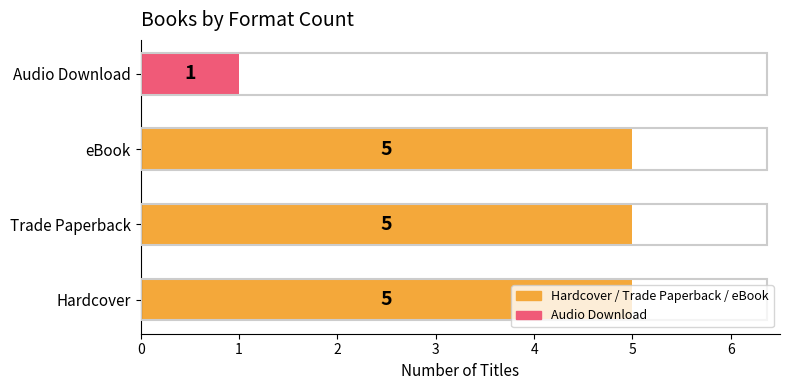

What is the change in value from Hardcover to Audio Download?

-4